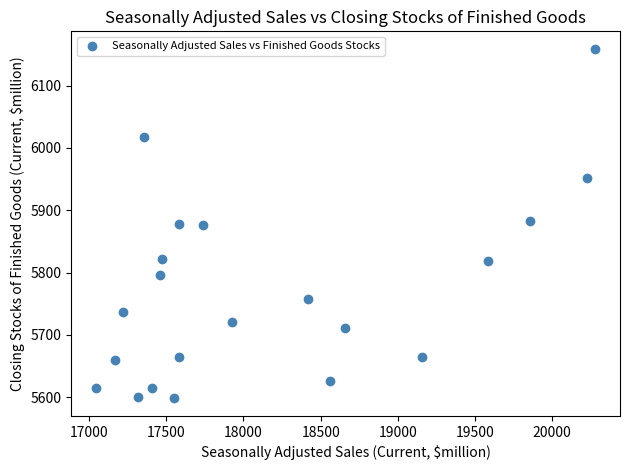

What is the range of X values (max minus min)?

3233